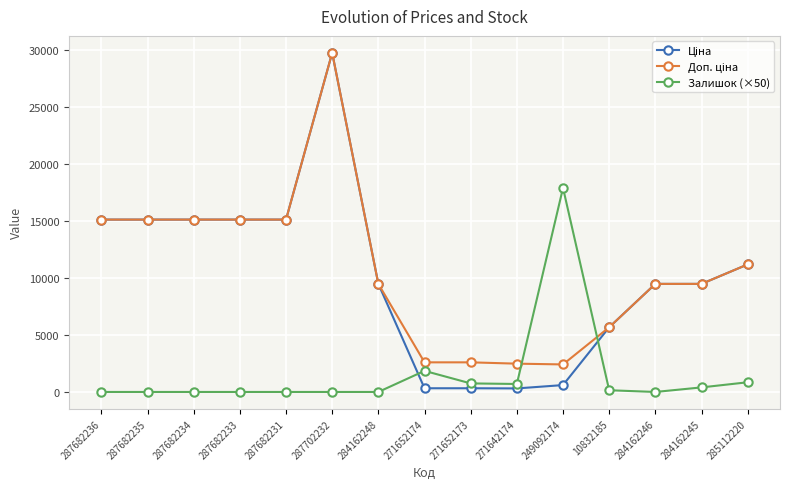

Is it true that Залишок (×50) equals 150.0 at 10832185?

True